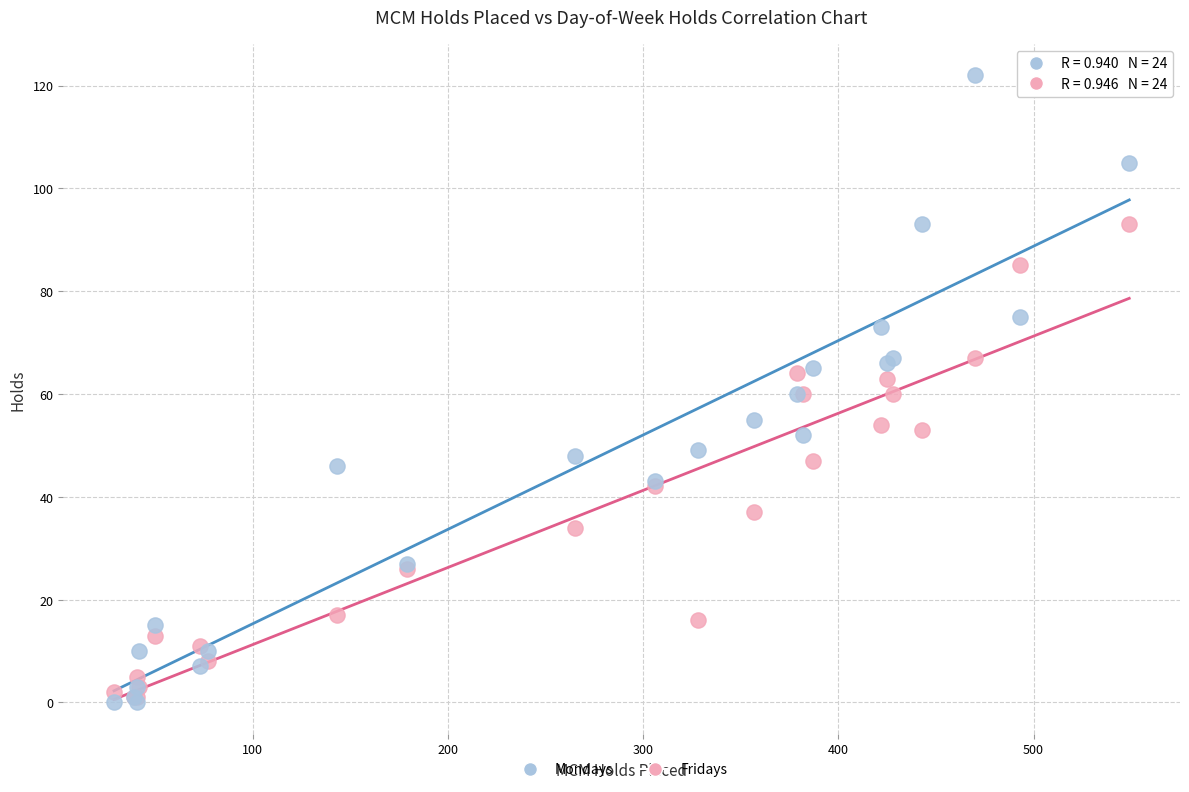

Which series reaches the maximum Y coordinate?

Mondays